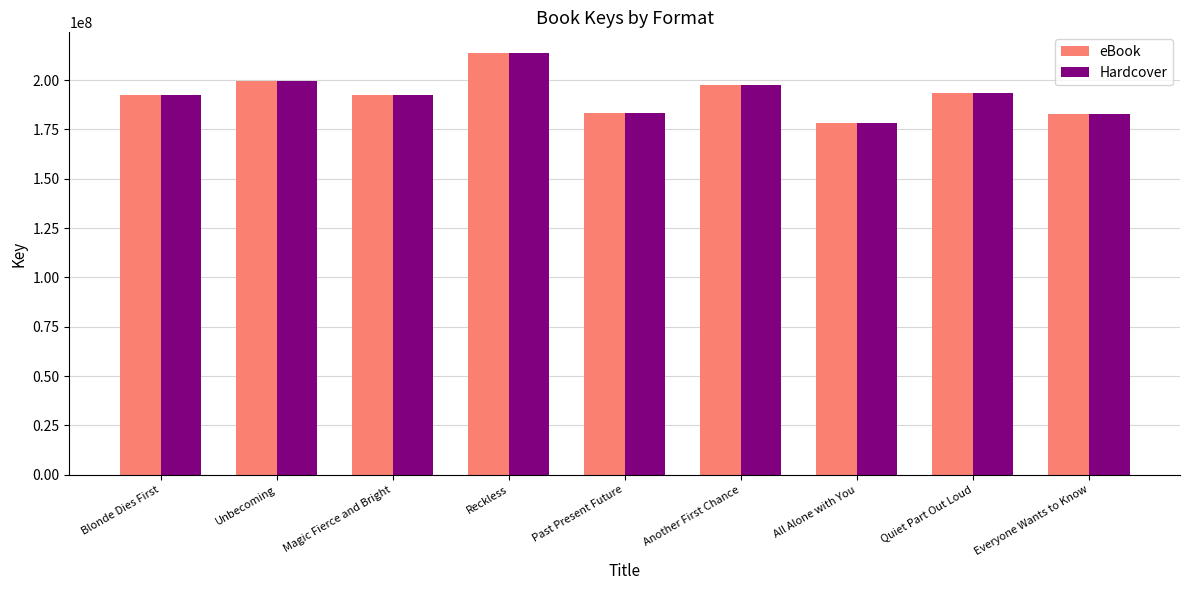

What is the label of the 9th bar from the right?

Blonde Dies First